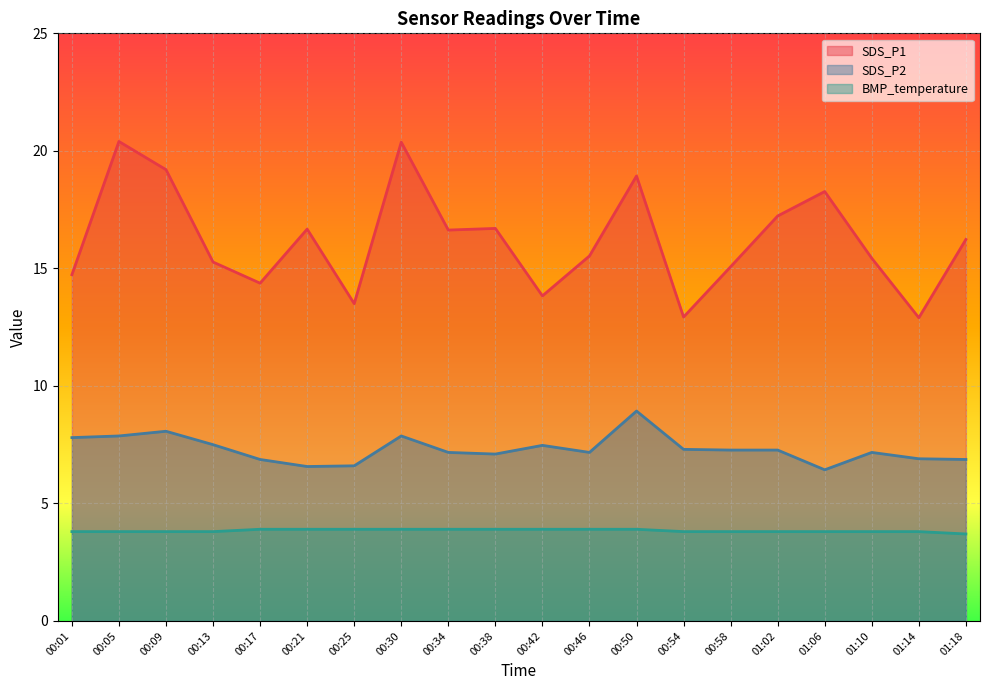

List the labels in order of SDS_P2 value, largest first.

00:50, 00:09, 00:05, 00:30, 00:01, 00:13, 00:42, 00:54, 00:58, 01:02, 00:34, 00:46, 01:10, 00:38, 01:14, 00:17, 01:18, 00:25, 00:21, 01:06